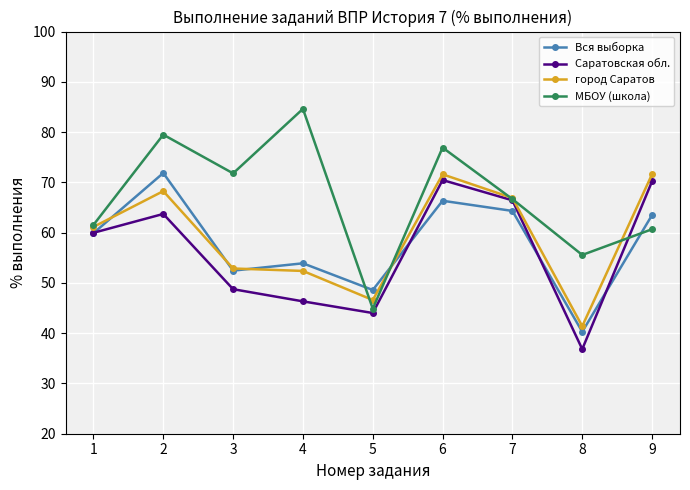

How many data points in Саратовская обл. are above 59?

5